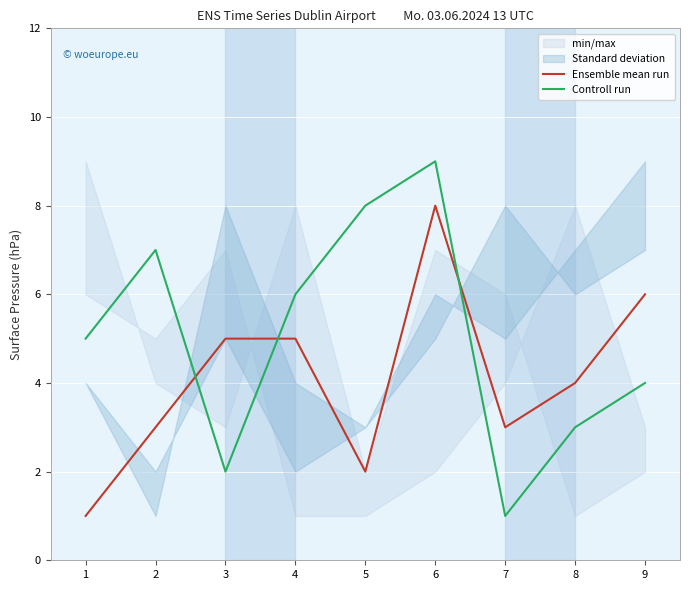

True or false: Ensemble mean run has a value of 3 at 9.

False